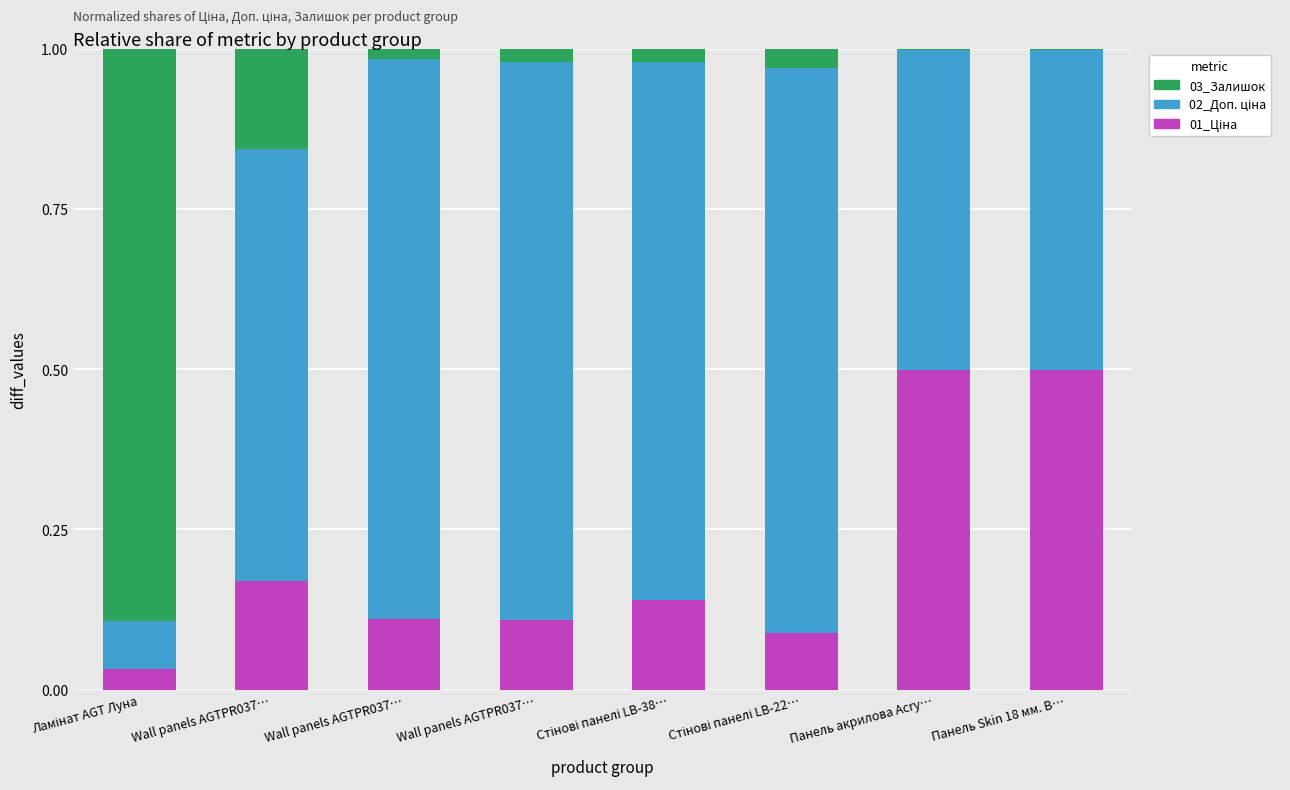

Count the number of data series in this chart.

3